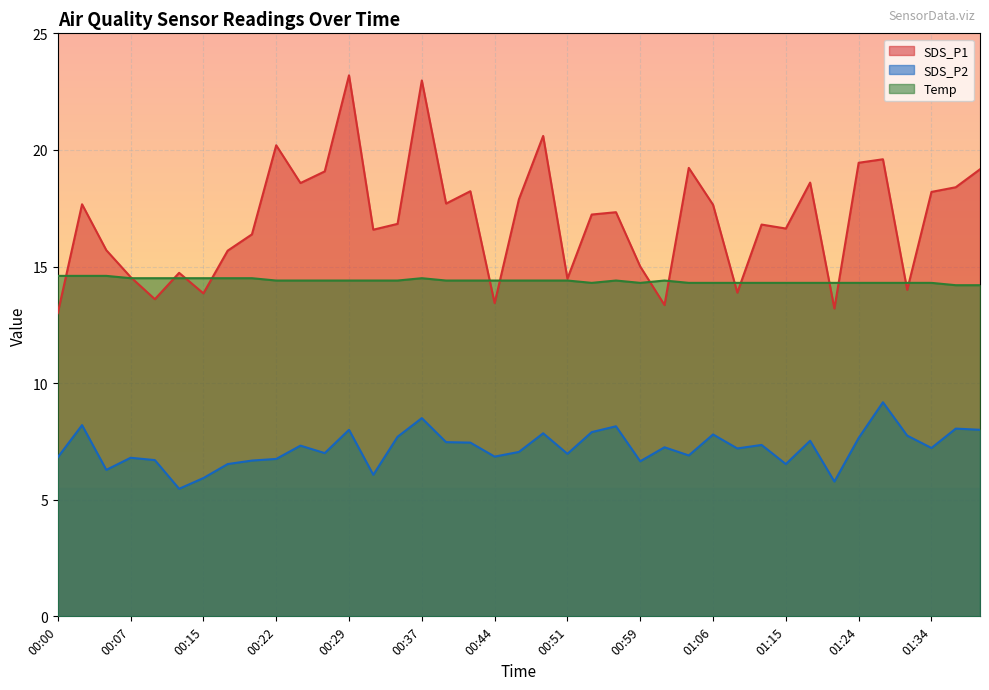

List the labels in order of SDS_P1 value, largest first.

00:29, 00:37, 00:49, 00:22, 01:29, 01:24, 01:04, 01:39, 00:27, 01:18, 00:25, 01:36, 00:42, 01:34, 00:46, 00:39, 00:03, 01:06, 00:56, 00:54, 00:34, 01:12, 01:15, 00:32, 00:20, 00:05, 00:17, 00:59, 00:12, 00:07, 00:51, 01:31, 01:09, 00:15, 00:10, 00:44, 01:01, 01:21, 00:00